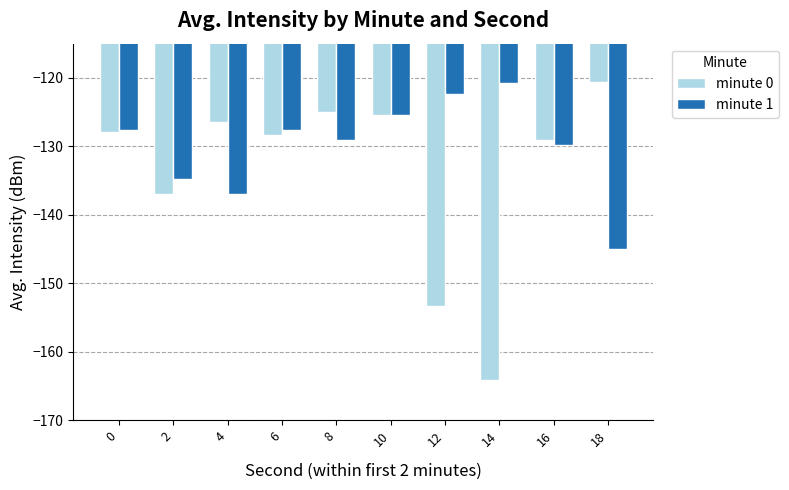

What is the minimum value shown in the chart?

-164.1